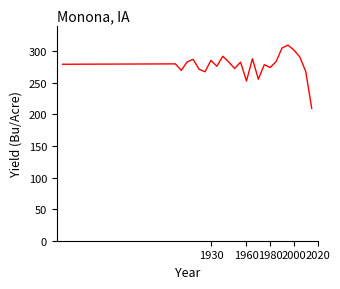

What is the average value?

278.0